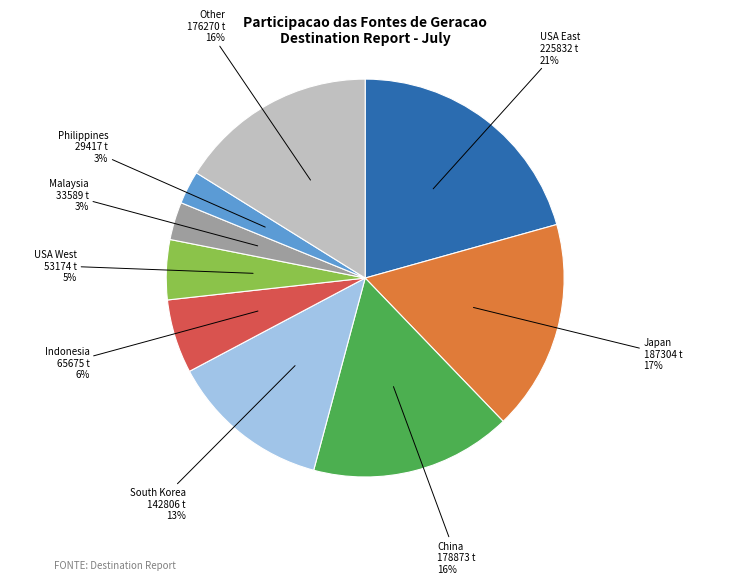

To the nearest percent, what is the difference between the largest and smallest slice percentages?

18%